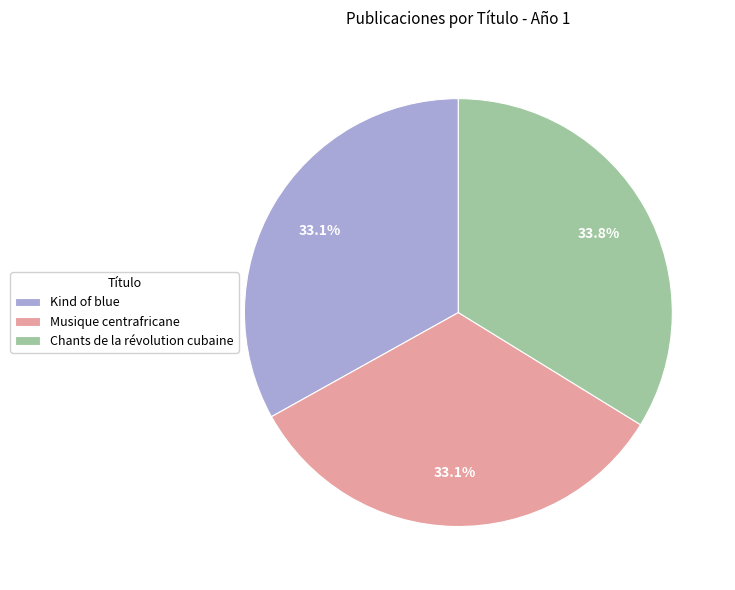

To the nearest percent, what portion does Musique centrafricane represent?

33%